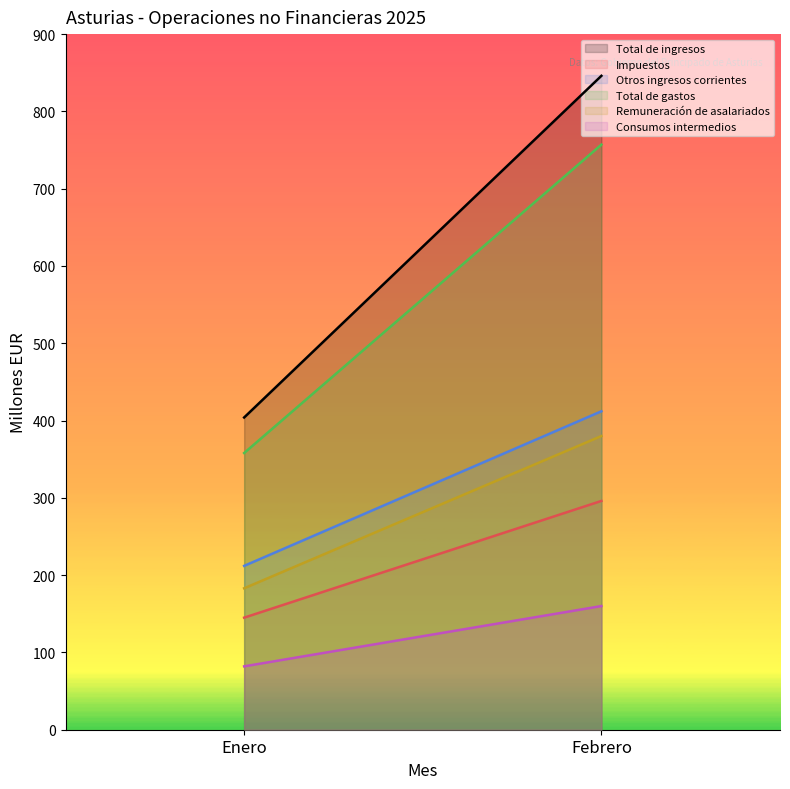

Reading left to right, extract all data points from this chart.

Total de ingresos: Enero=404	Febrero=846
Impuestos: Enero=145	Febrero=296
Otros ingresos corrientes: Enero=212	Febrero=412
Total de gastos: Enero=358	Febrero=757
Remuneración de asalariados: Enero=183	Febrero=380
Consumos intermedios: Enero=82	Febrero=160